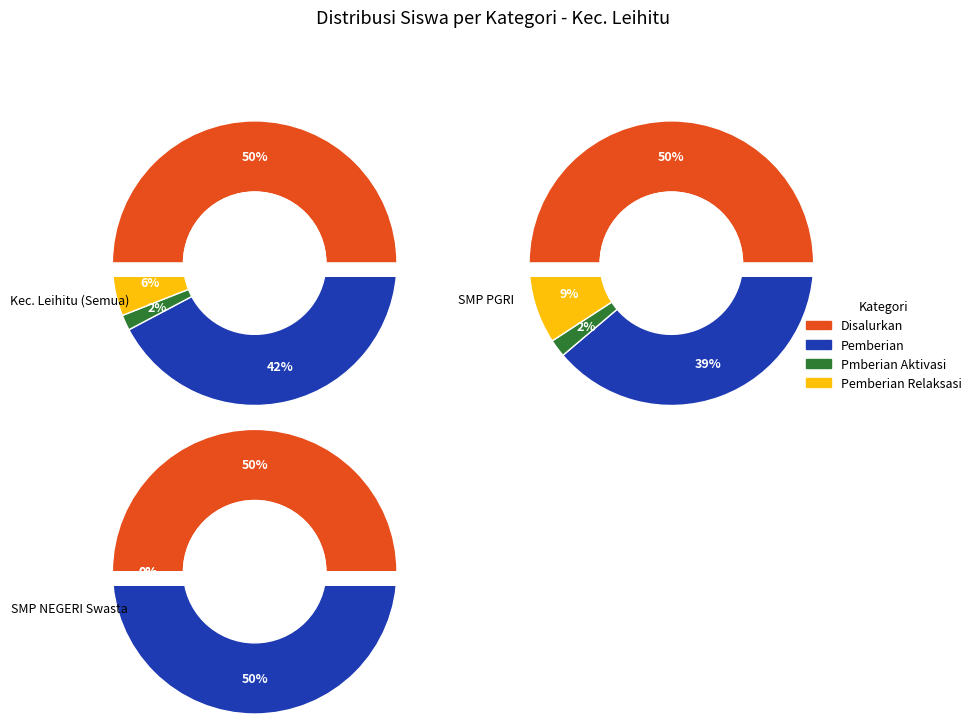

Which slice is the largest?

Disalurkan